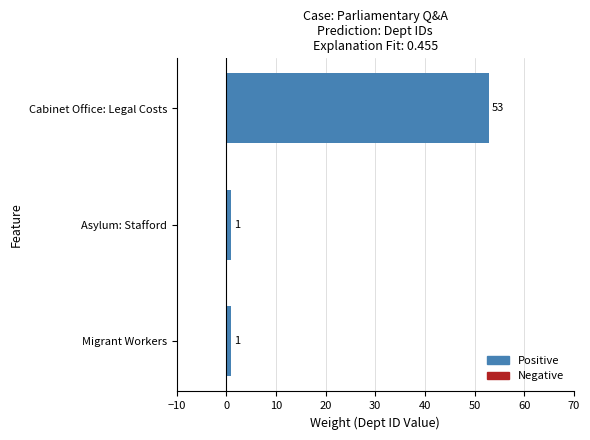

True or false: the data shows 1 at Migrant Workers.

True